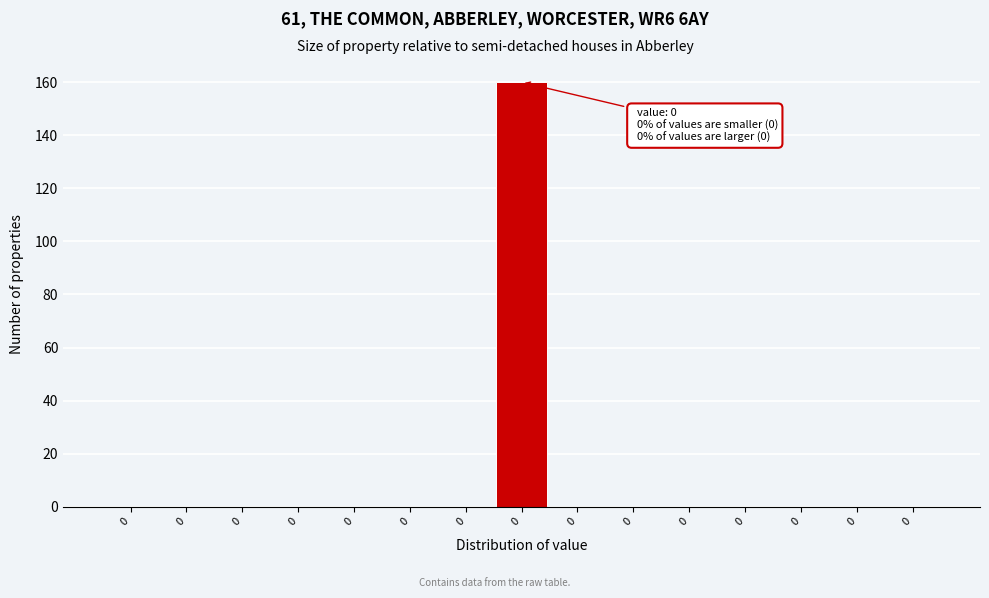

Count the number of categories in the chart.

15